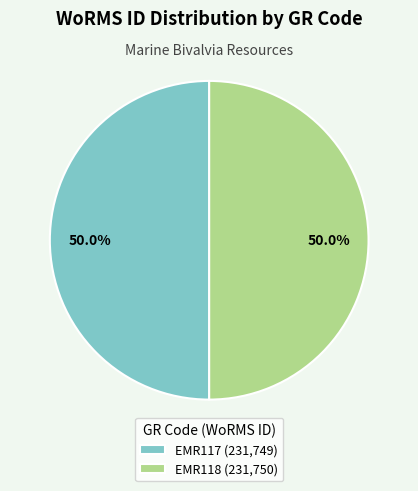

Is the sum of EMR118 and EMR117 greater than half?

Yes